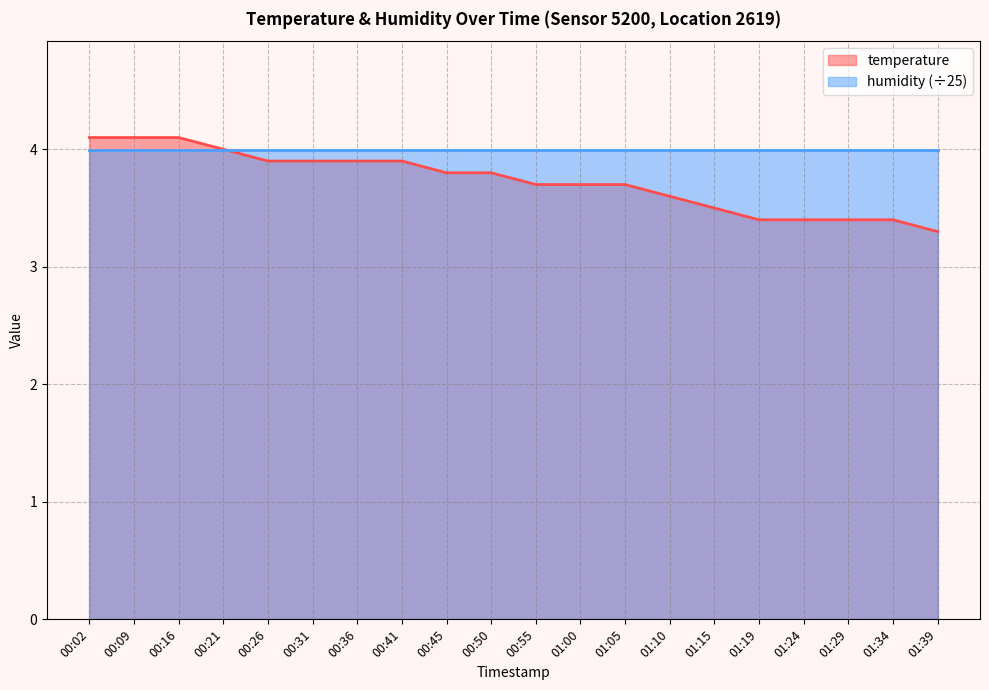

What is the ratio of the value at 00:41 to the value at 00:55?

1.1